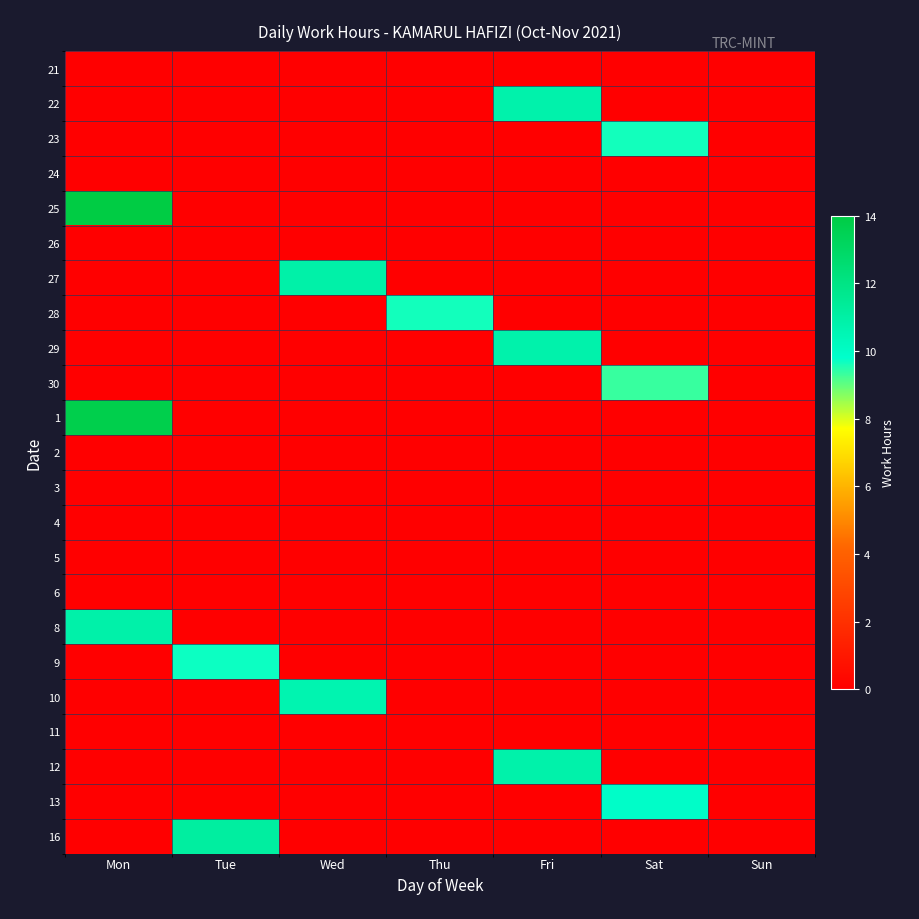

At which category does the chart reach its peak across all series?

Mon